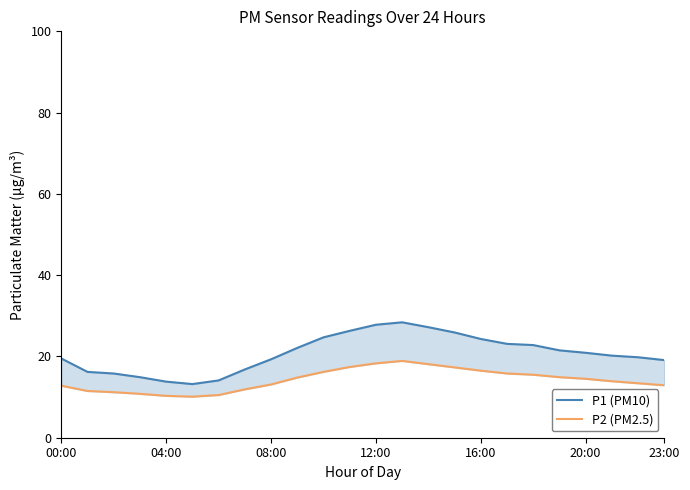

In P2 (PM2.5), how many points are higher than both neighbors (excluding endpoints)?

1